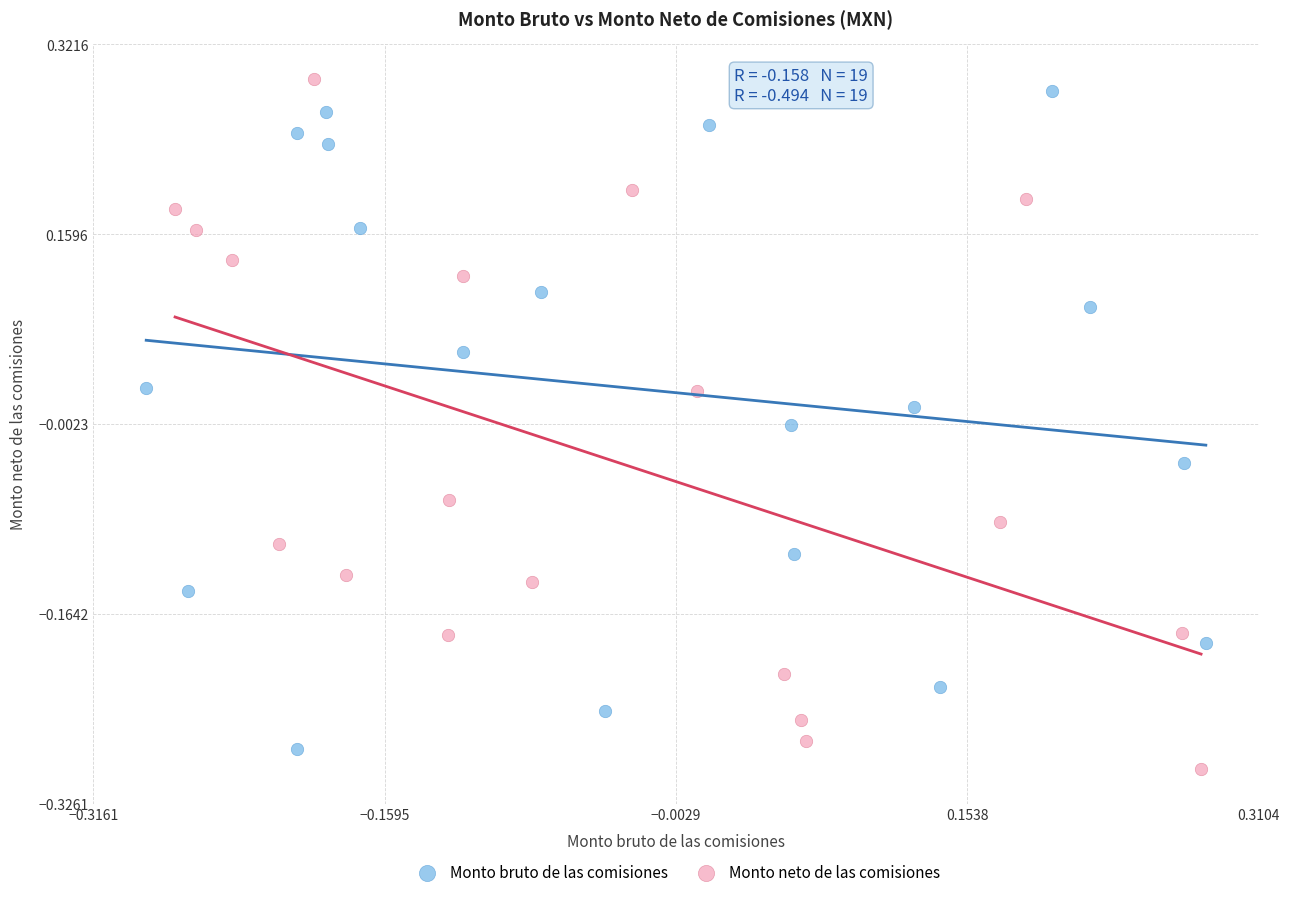

Which series reaches the minimum Y coordinate?

Monto neto de las comisiones